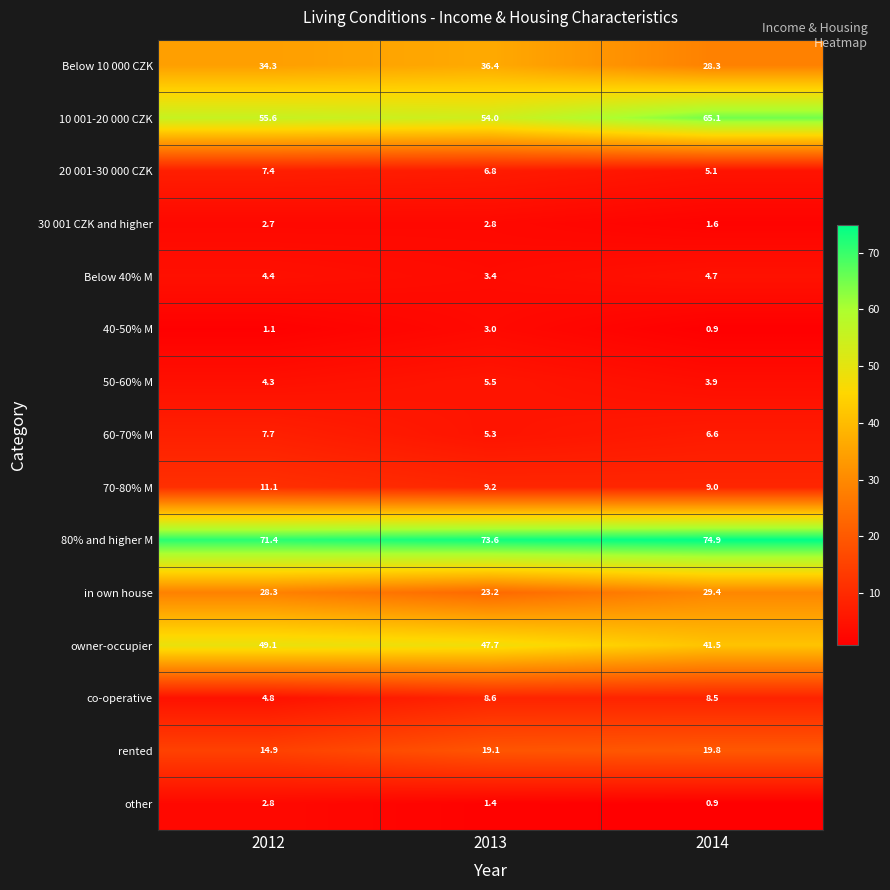

The other series shows 2.4 at 2013. True or false?

False